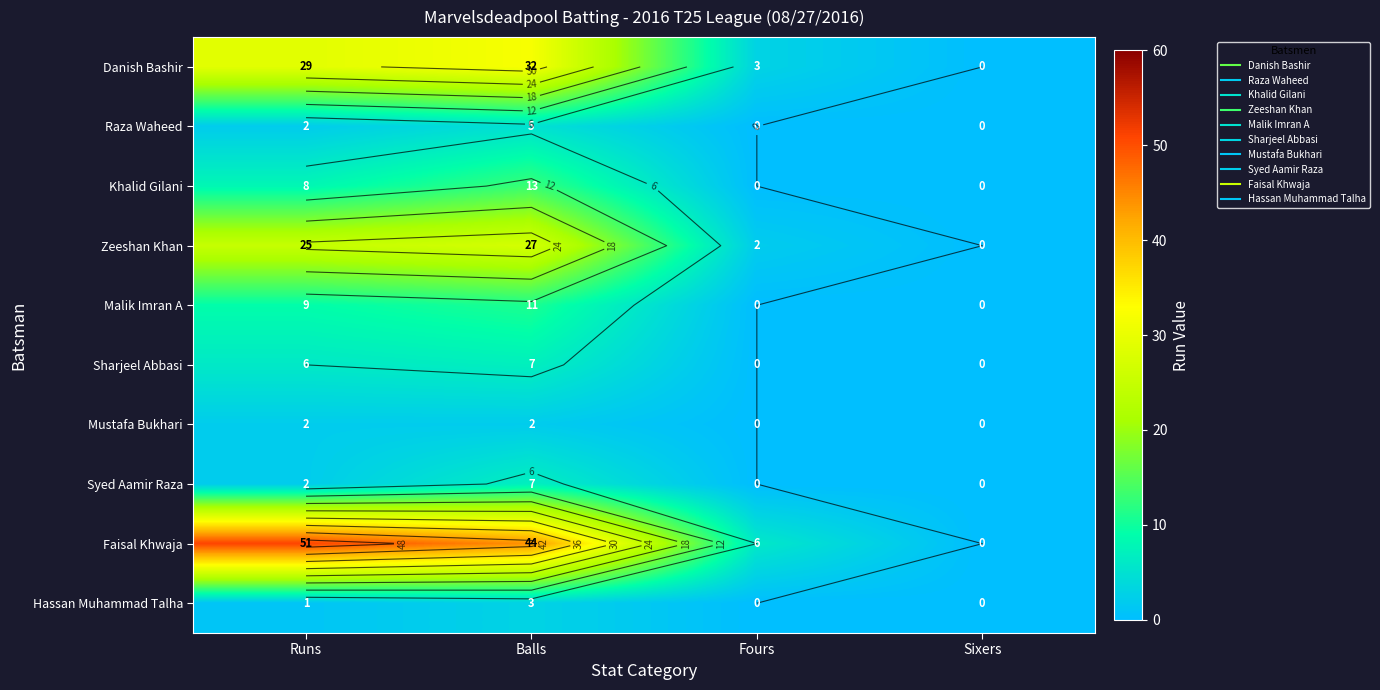

Rank the series by their maximum value, from lowest to highest.

Mustafa Bukhari, Hassan Muhammad Talha, Raza Waheed, Sharjeel Abbasi, Syed Aamir Raza, Malik Imran A, Khalid Gilani, Zeeshan Khan, Danish Bashir, Faisal Khwaja